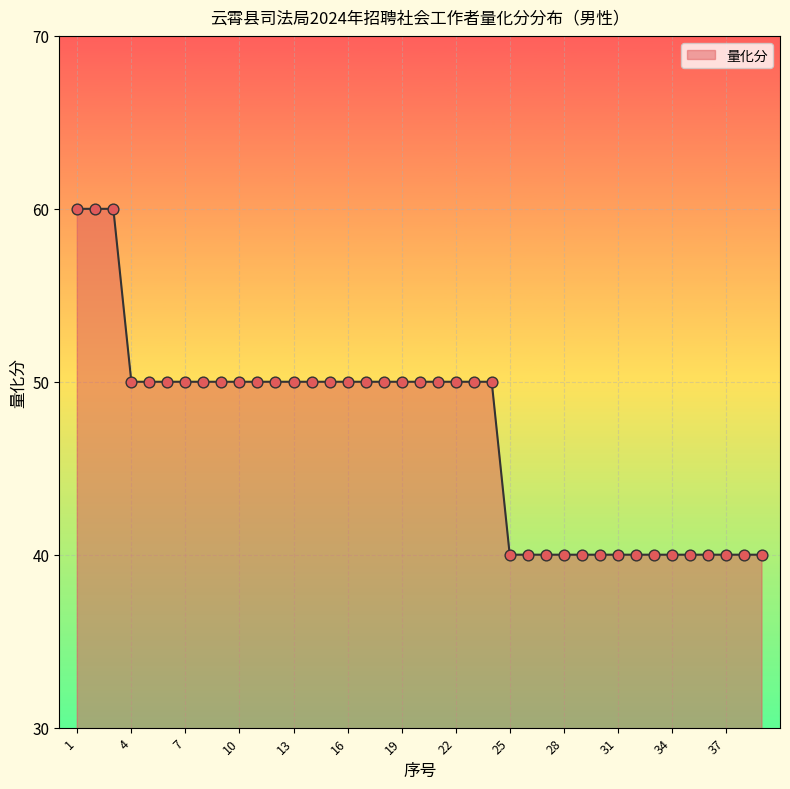

What is the maximum value shown in the chart?

60